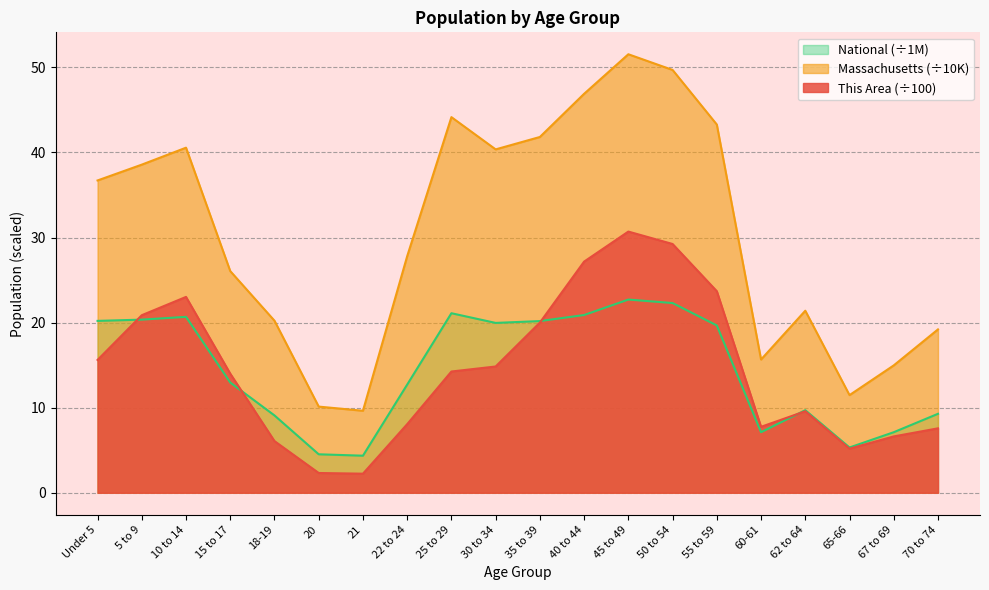

What position from the right is Under 5?

20